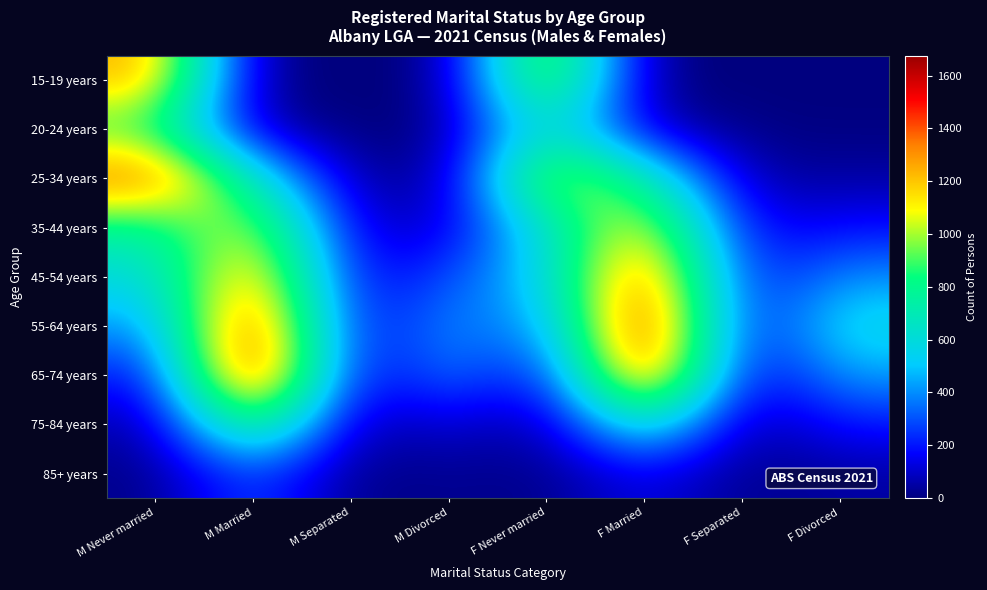

Which category has the highest value across all series?

M Married